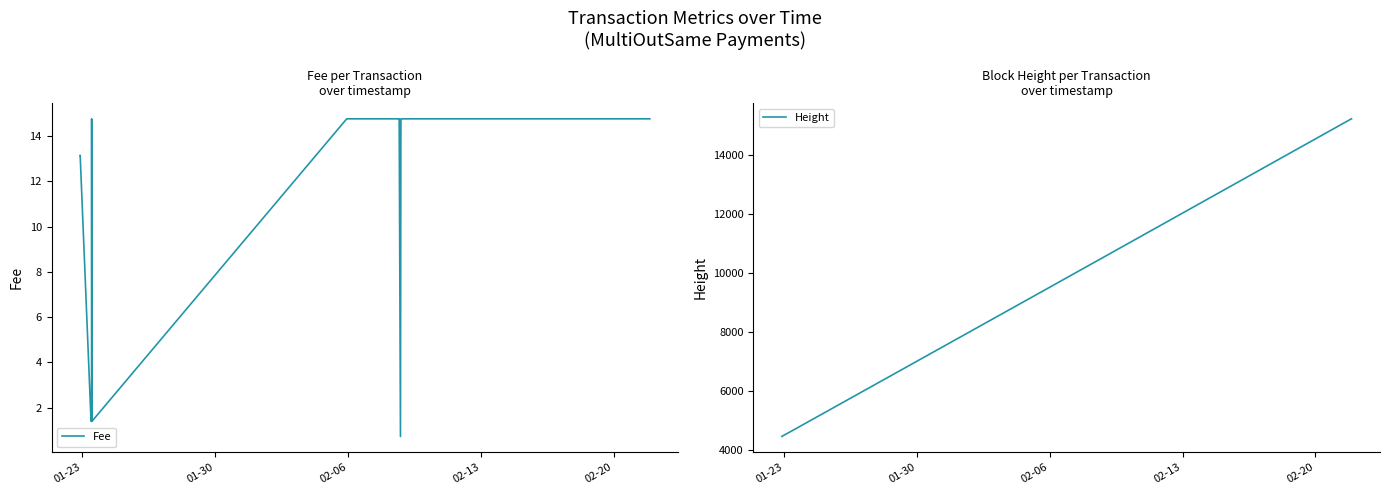

The Height series shows 2715.6 at 5. True or false?

False